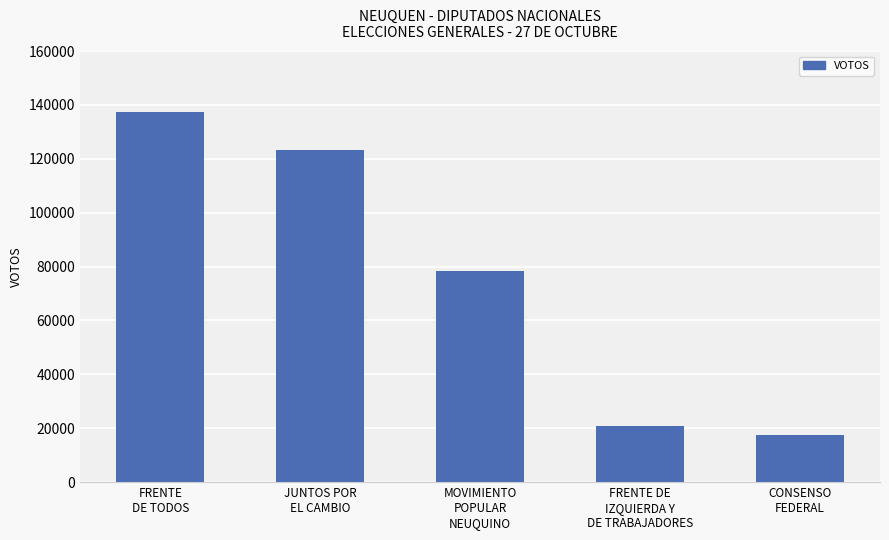

Reading right to left, what are all the values shown in this chart?

CONSENSO
FEDERAL=17602	FRENTE DE
IZQUIERDA Y
DE TRABAJADORES=20683	MOVIMIENTO
POPULAR
NEUQUINO=78342	JUNTOS POR
EL CAMBIO=123386	FRENTE
DE TODOS=137285